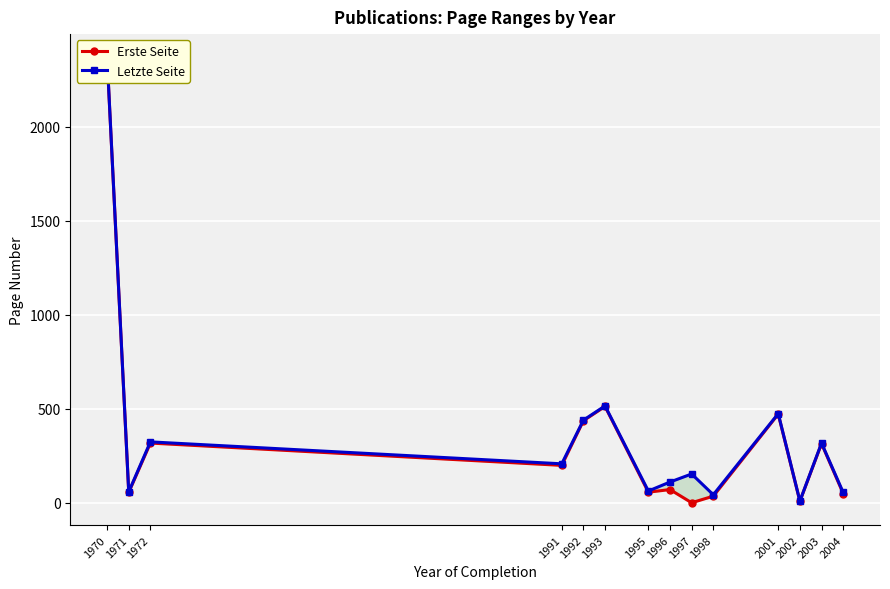

True or false: Letzte Seite and Erste Seite cross at least once.

False